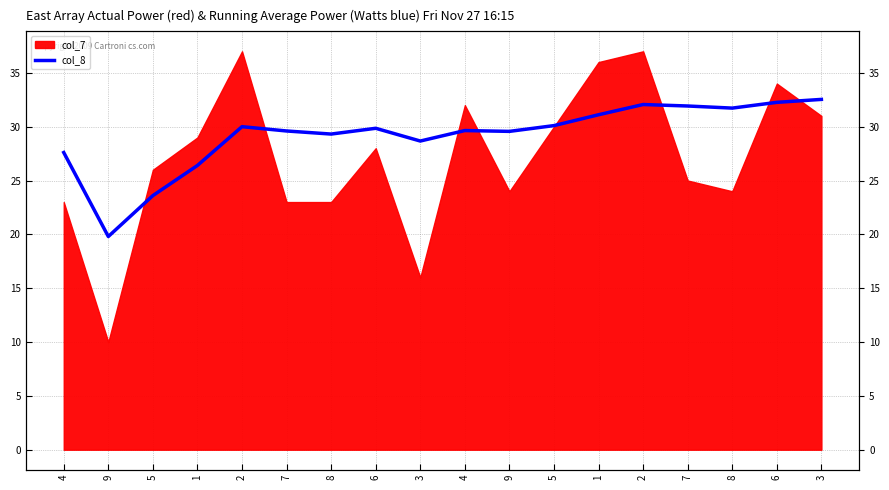

True or false: there are more than 1 points higher than both neighbors.

True